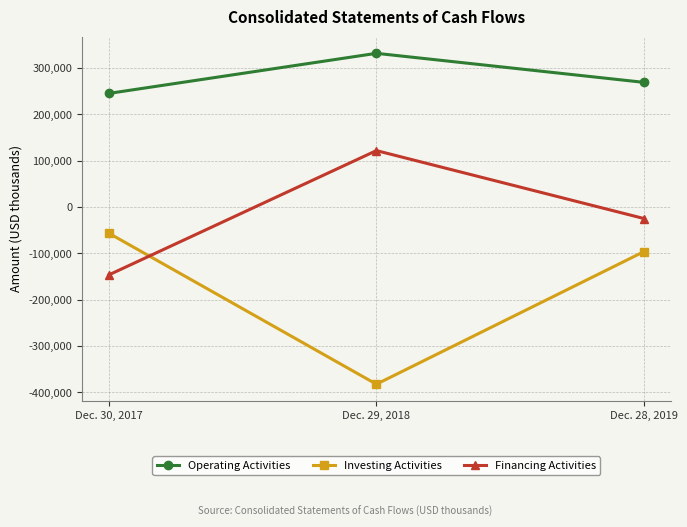

List the series in order of their peak value, highest first.

Operating Activities, Financing Activities, Investing Activities